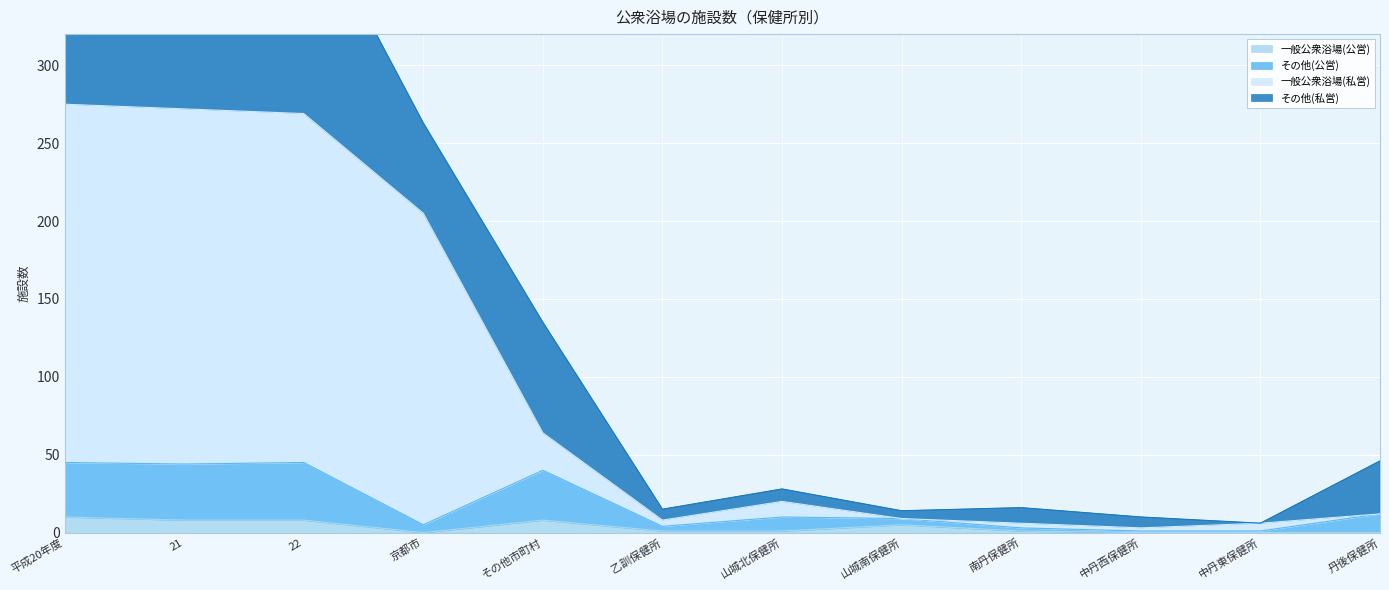

True or false: 一般公衆浴場(公営) has a value of 0 at 中丹西保健所.

True